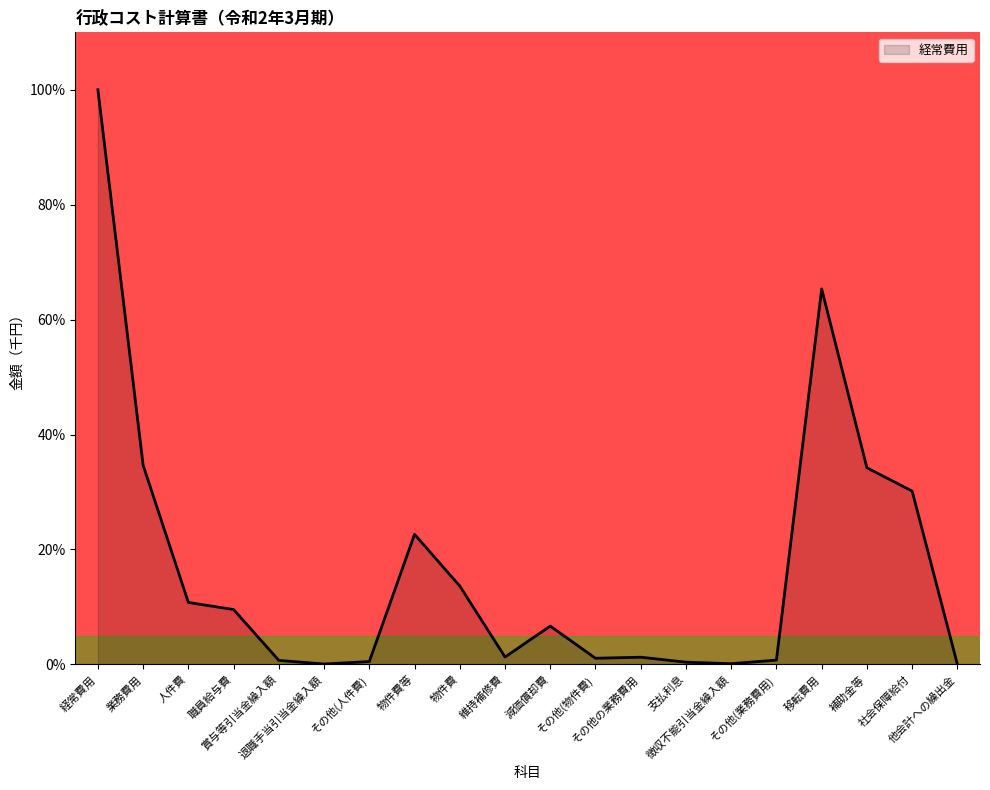

Which has a higher value, 徴収不能引当金繰入額 or 維持補修費?

維持補修費